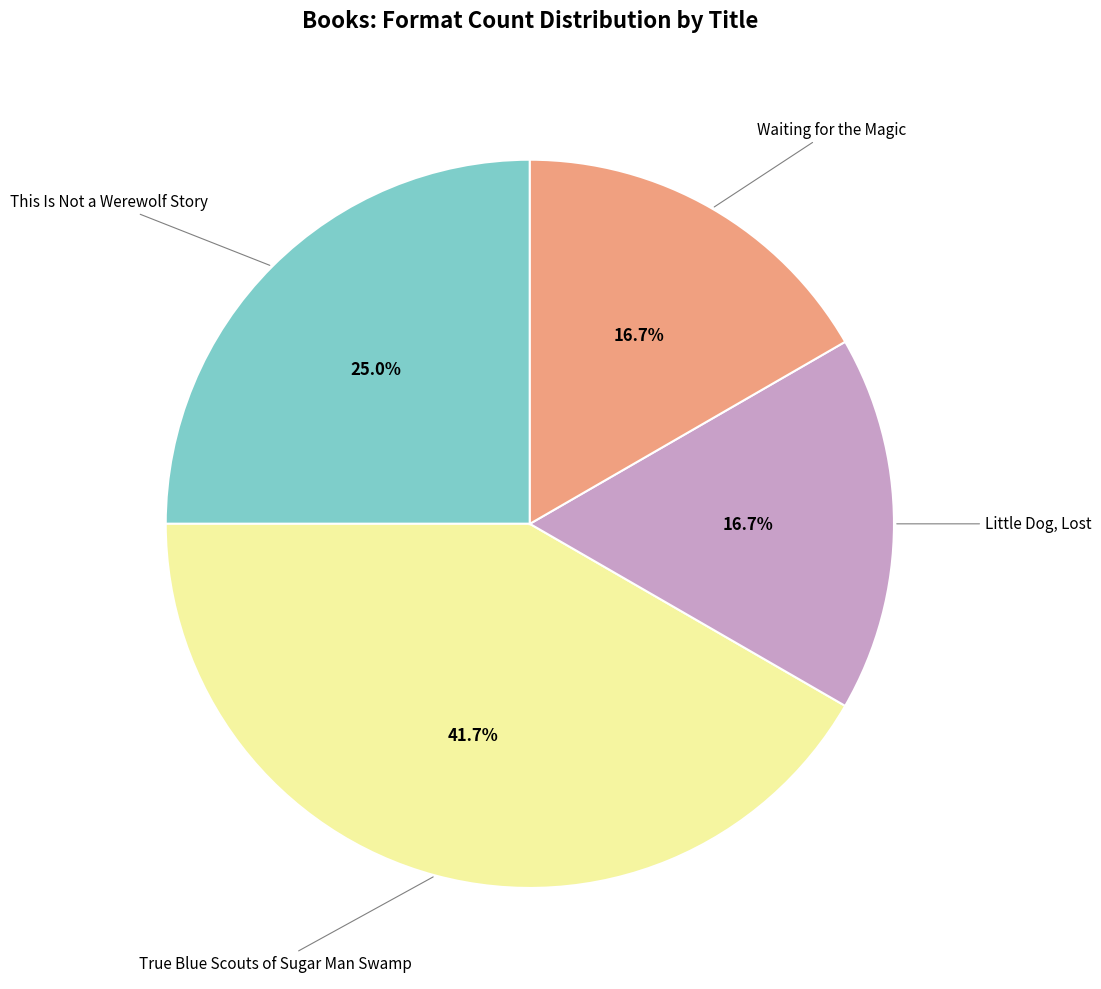

Is there a majority slice in this chart?

No